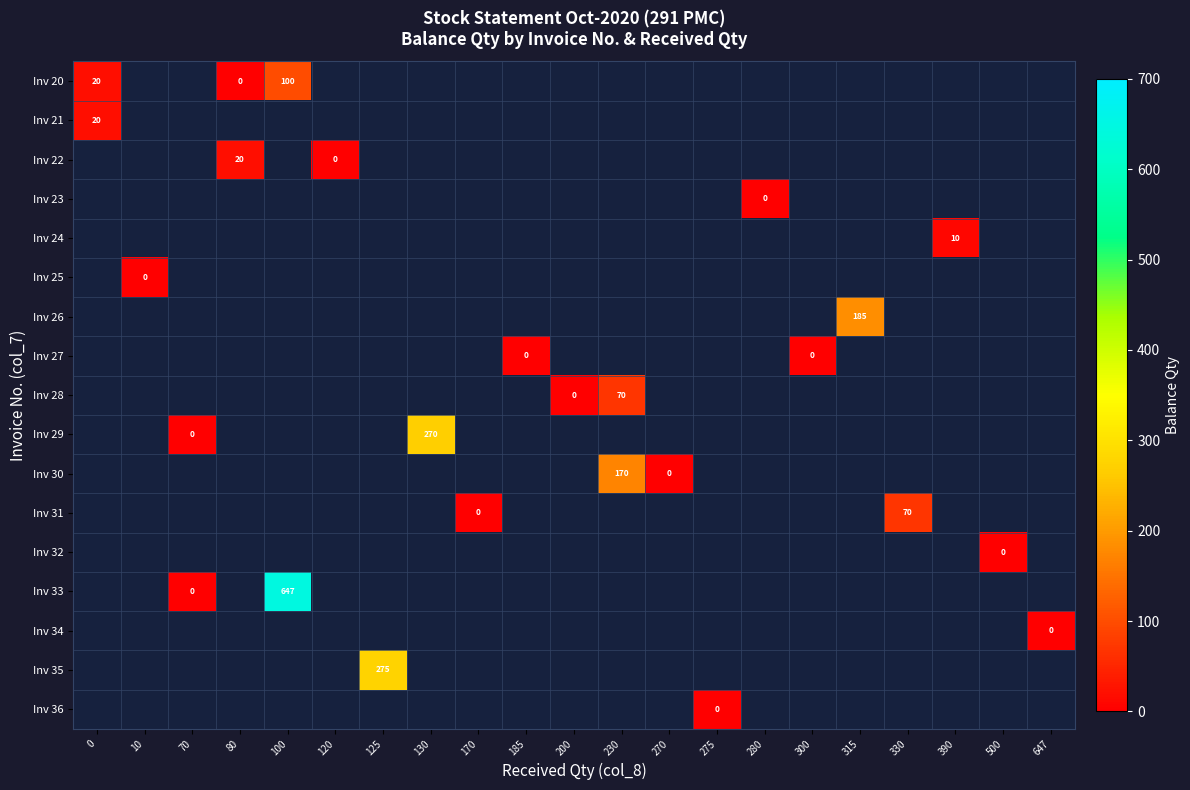

How many data points in Inv 33 are above -1?

2